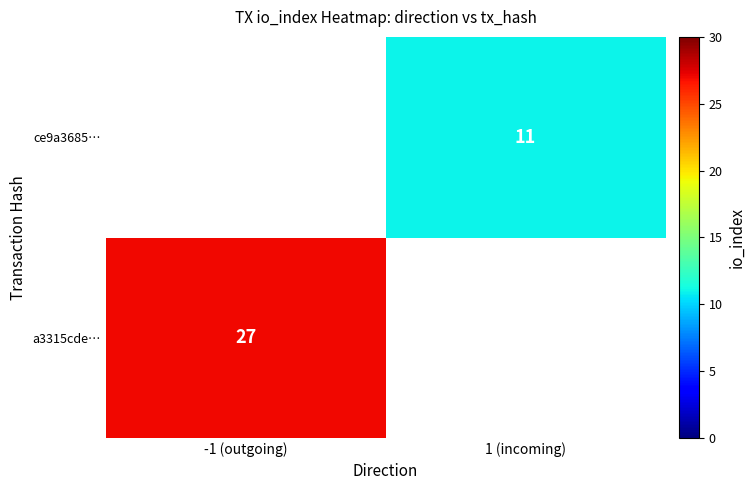

Which category has the highest value across all series?

-1 (outgoing)